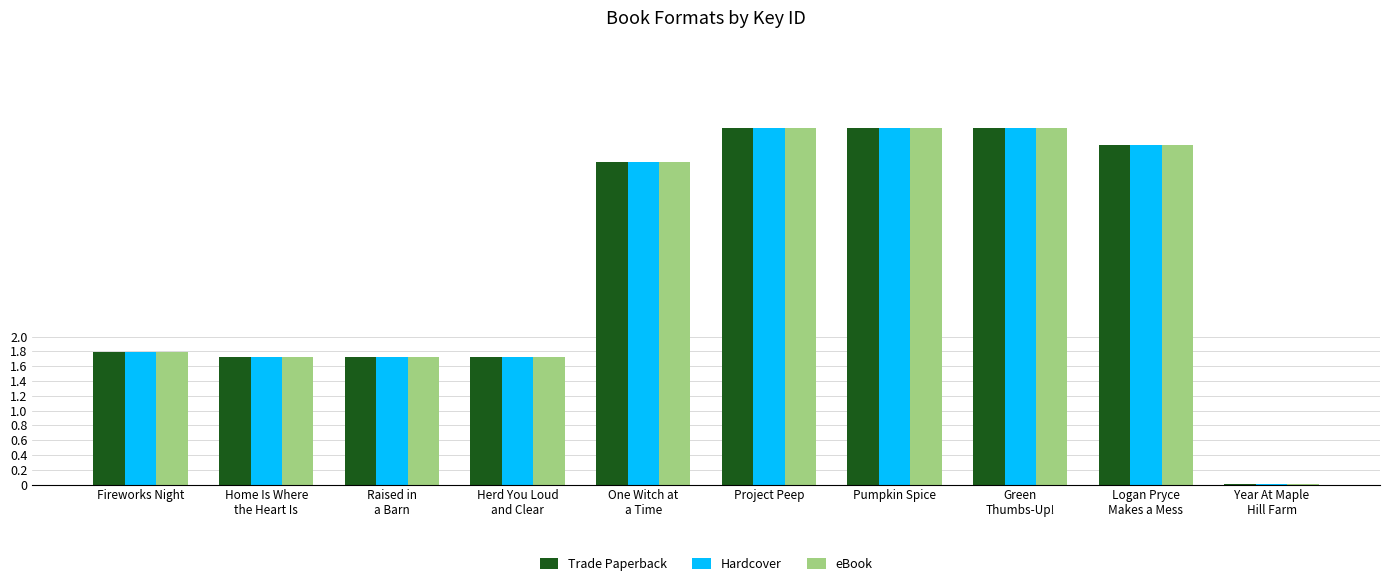

What is the greatest value displayed?

4.8